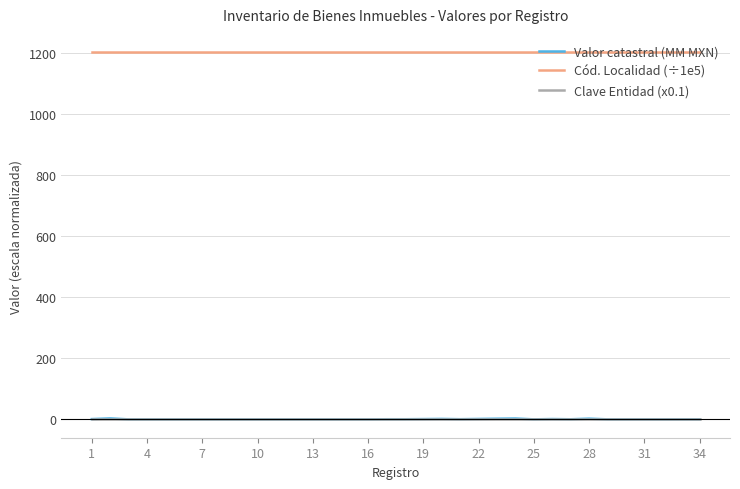

True or false: Valor catastral (MM MXN) and Cód. Localidad (÷1e5) cross at least once.

False